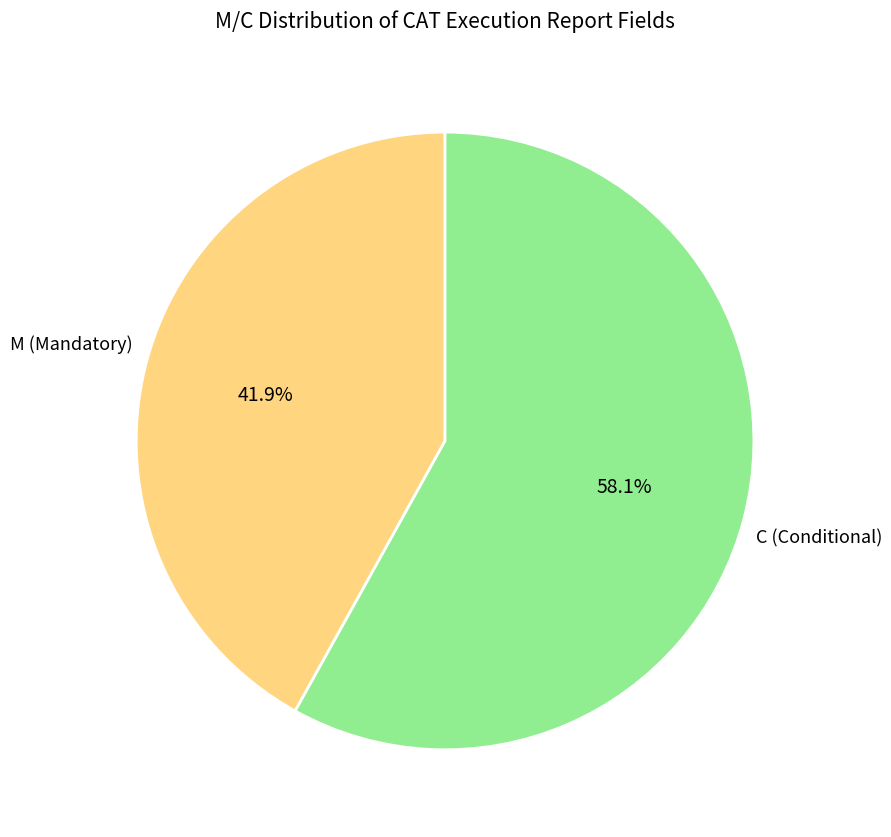

Is there a majority slice in this chart?

Yes